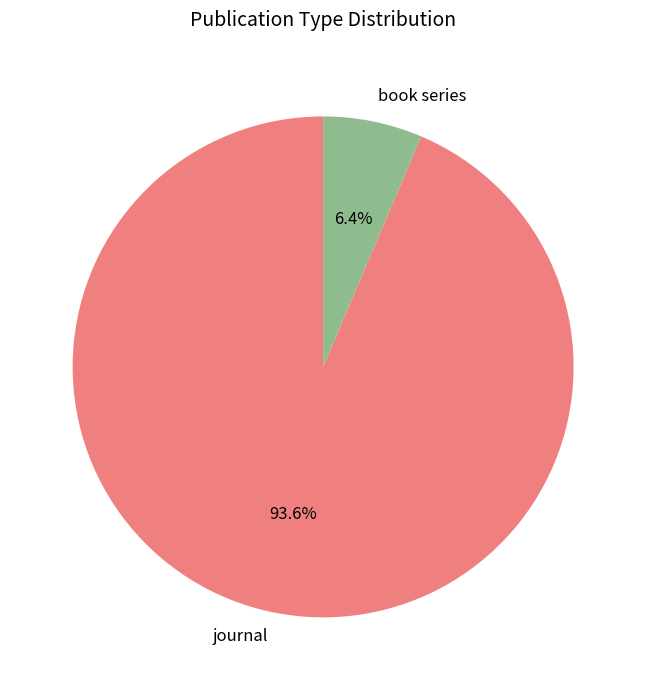

Which has a higher value, book series or journal?

journal